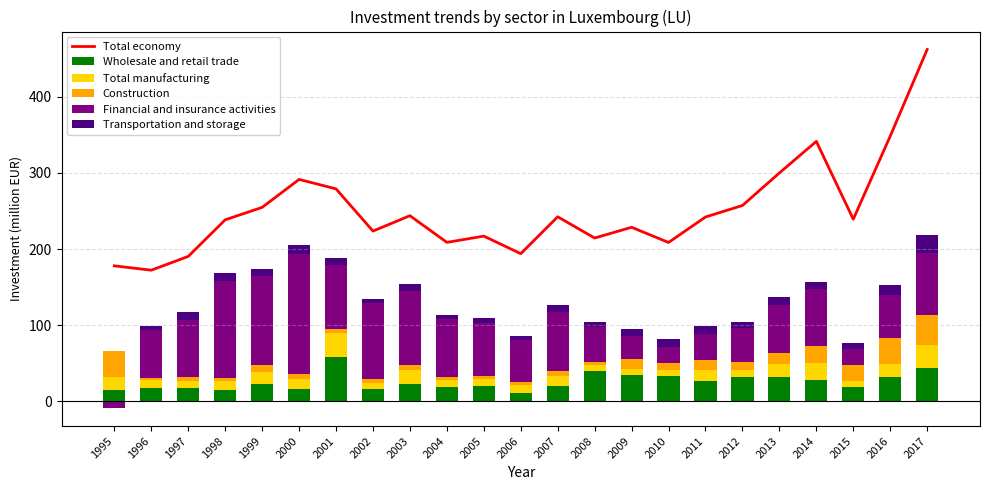

The value of Total economy at 2012 is 257.2. True or false?

True